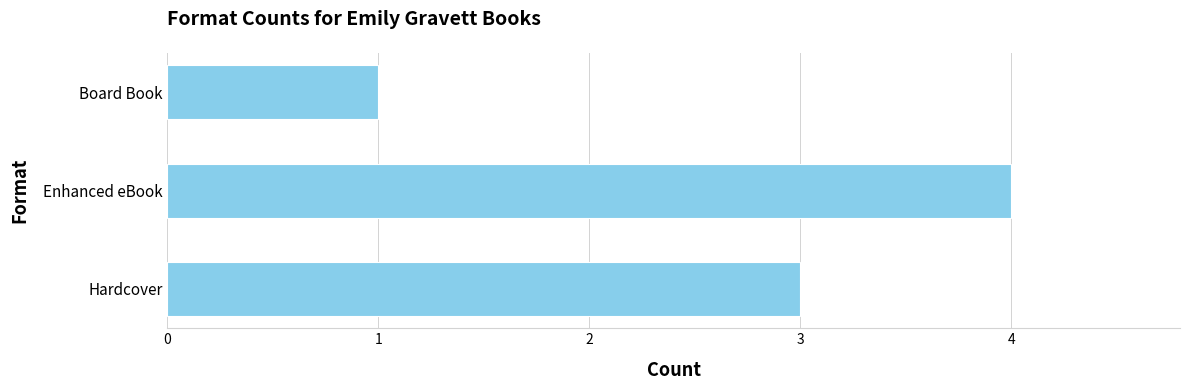

What is the ratio of the value at Hardcover to the value at Board Book?

3.0